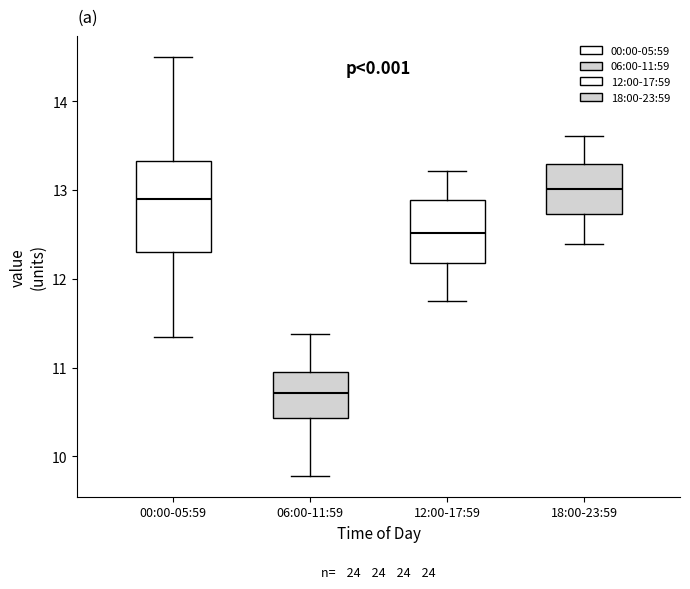

Reading left to right, transcribe this box plot: for each box, give where its median line is, the range the box spans, and where its two whiskers end, as read against the y-axis. The values are not printed on the chart, so give them approximately, as read against the axis.

00:00-05:59: median 12.9, box 12.3 to 13.3, whiskers 11.3 to 14.5
06:00-11:59: median 10.7, box 10.4 to 11.0, whiskers 9.8 to 11.4
12:00-17:59: median 12.5, box 12.2 to 12.9, whiskers 11.8 to 13.2
18:00-23:59: median 13.0, box 12.7 to 13.3, whiskers 12.4 to 13.6